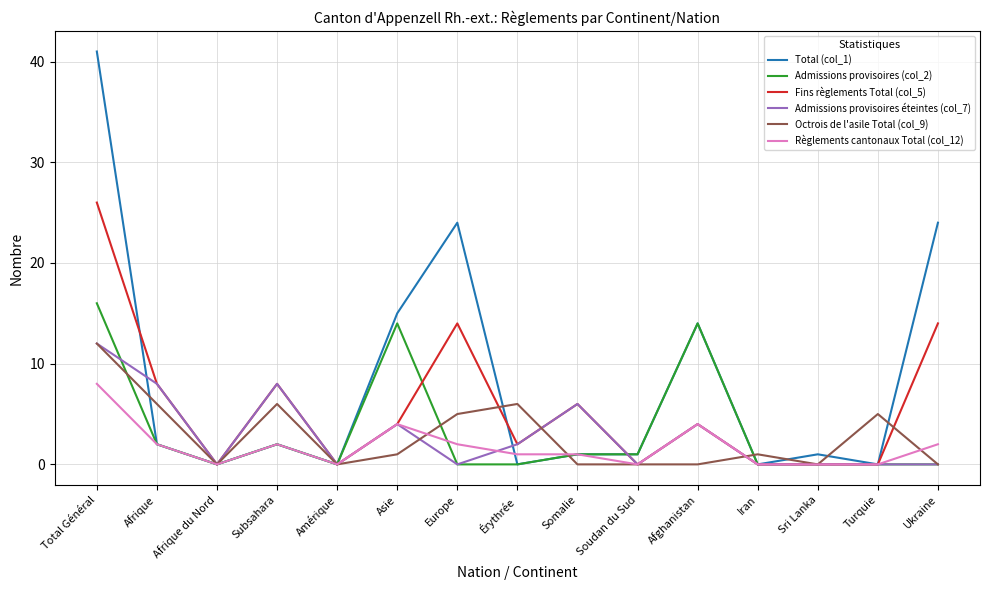

Count the number of categories in the chart.

15